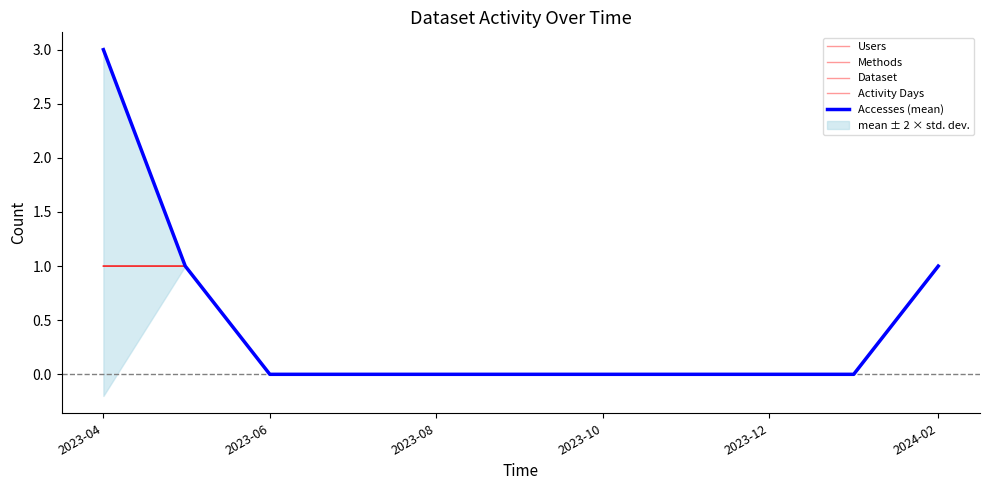

True or false: Methods has more than 1 interior local peaks.

False